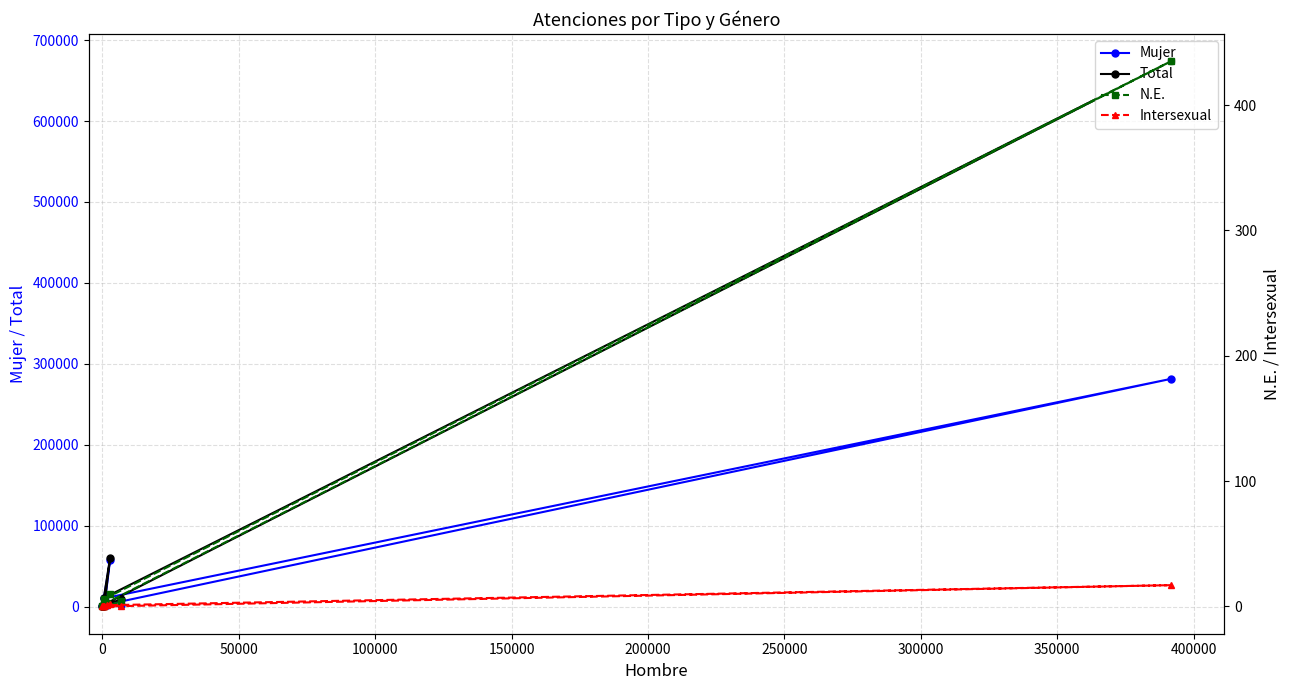

What is the highest value of the Total series?

673793